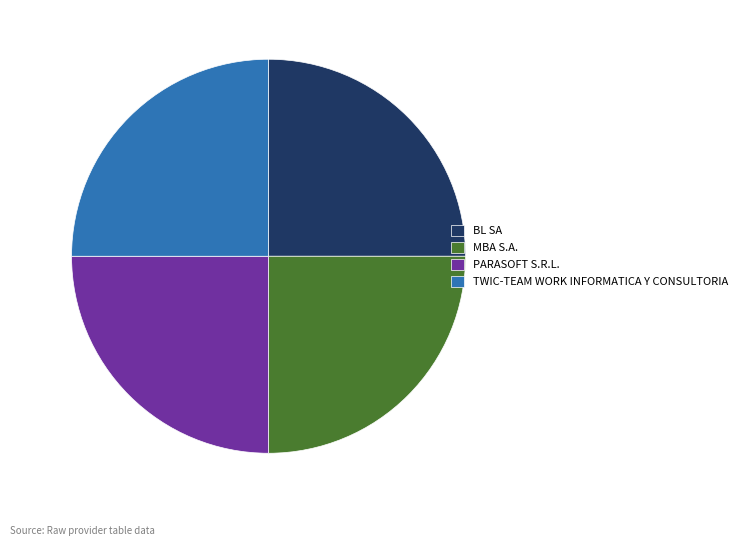

Approximately how many times larger is the value at TWIC-TEAM WORK INFORMATICA Y CONSULTORIA compared to PARASOFT S.R.L.?

1.0